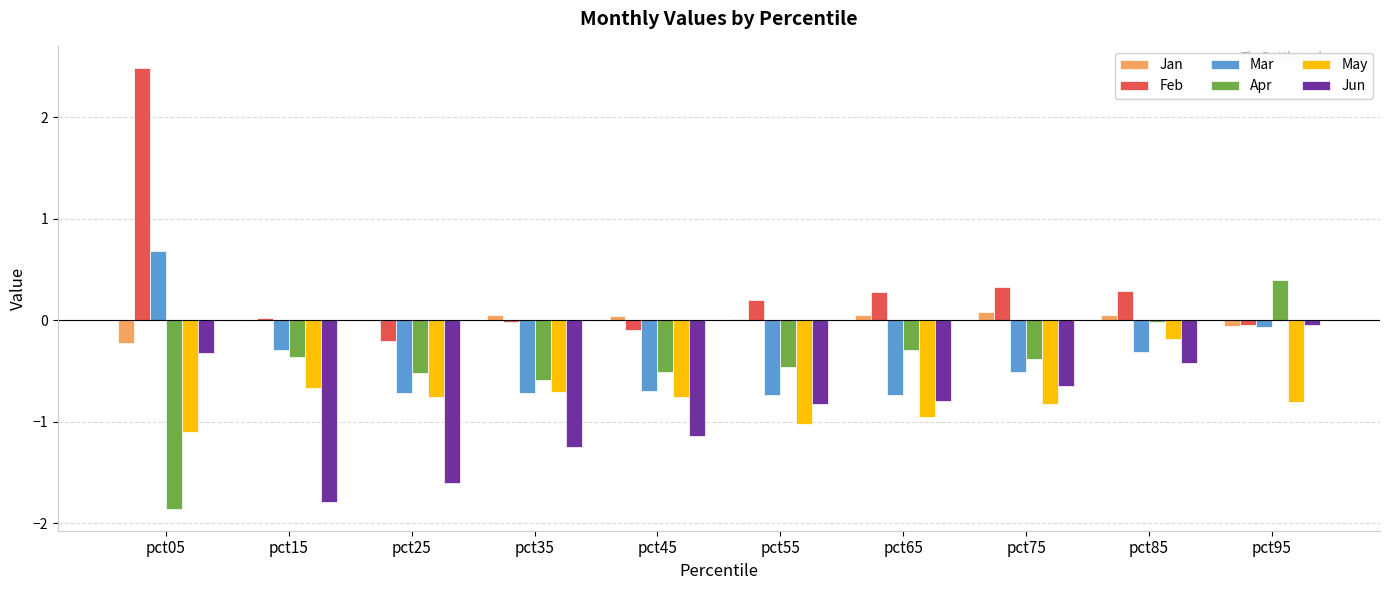

How many distinct data groups are displayed?

6